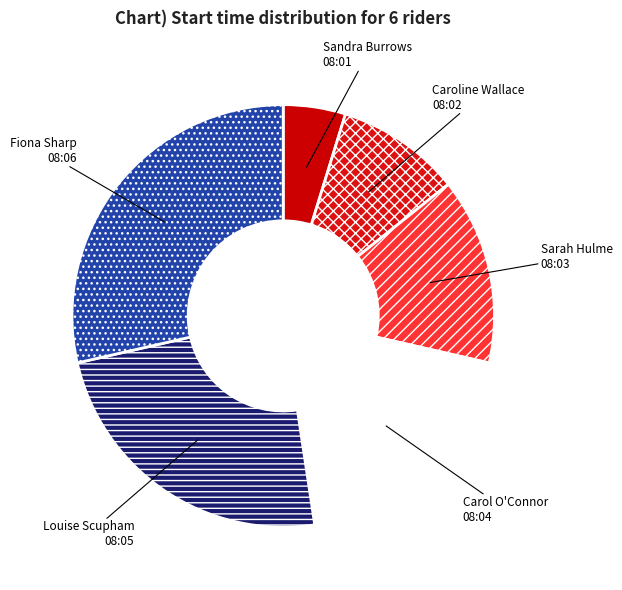

What is the ratio of the value at Sarah Hulme to the value at Fiona Sharp?

0.5